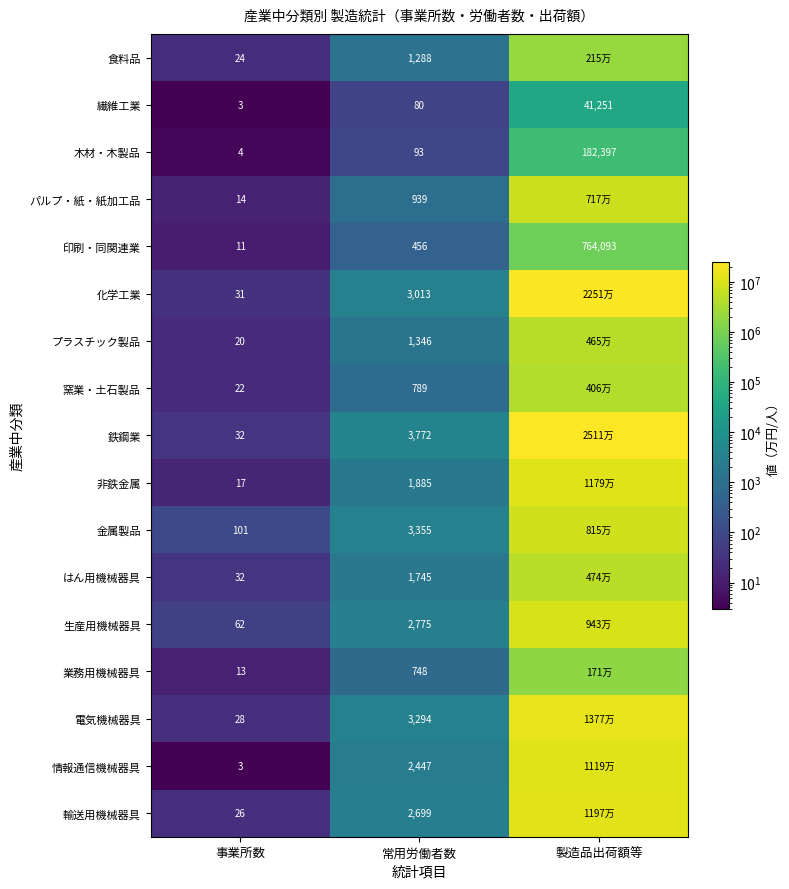

The 非鉄金属 series shows 1885 at 常用労働者数. True or false?

True